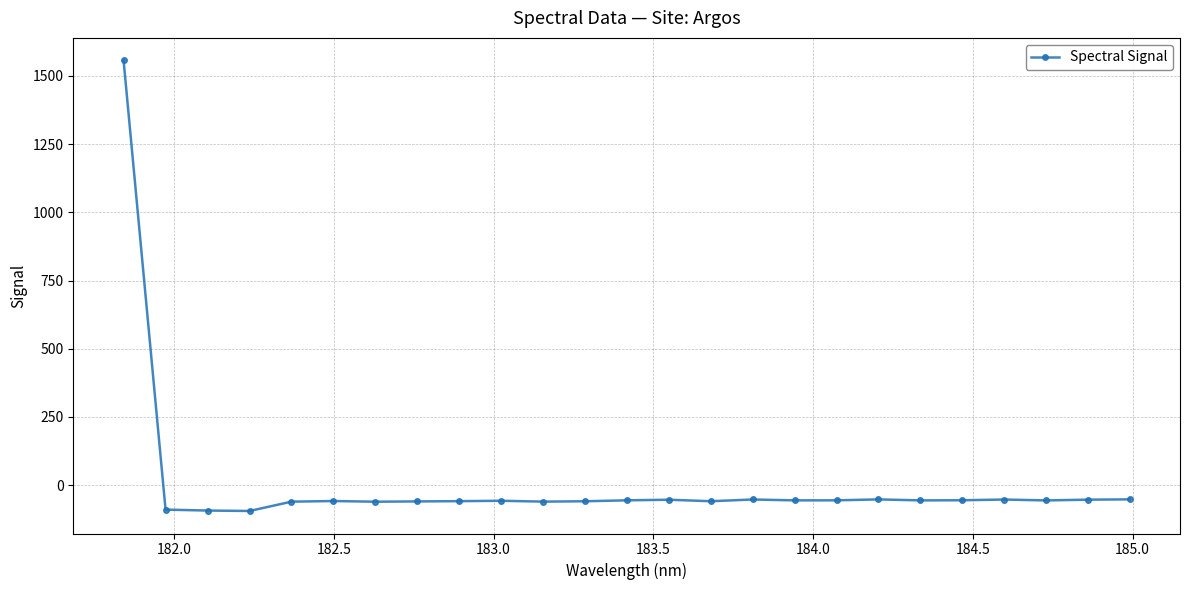

What is the minimum value shown in the chart?

-94.9